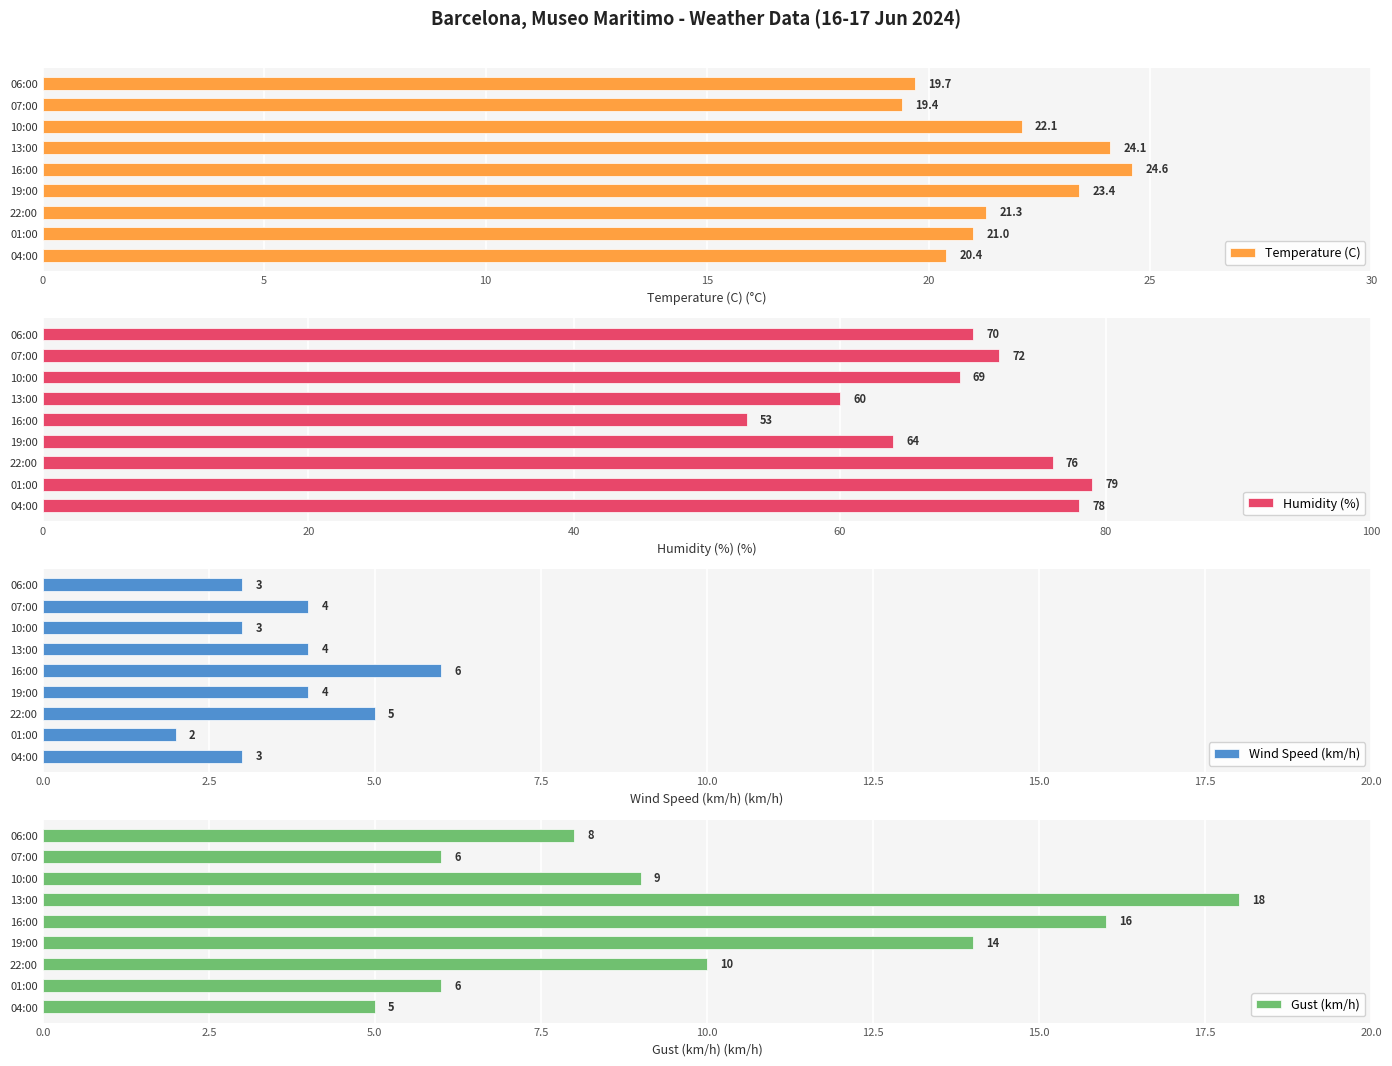

Are the bars grouped side by side (vs. stacked)?

Yes